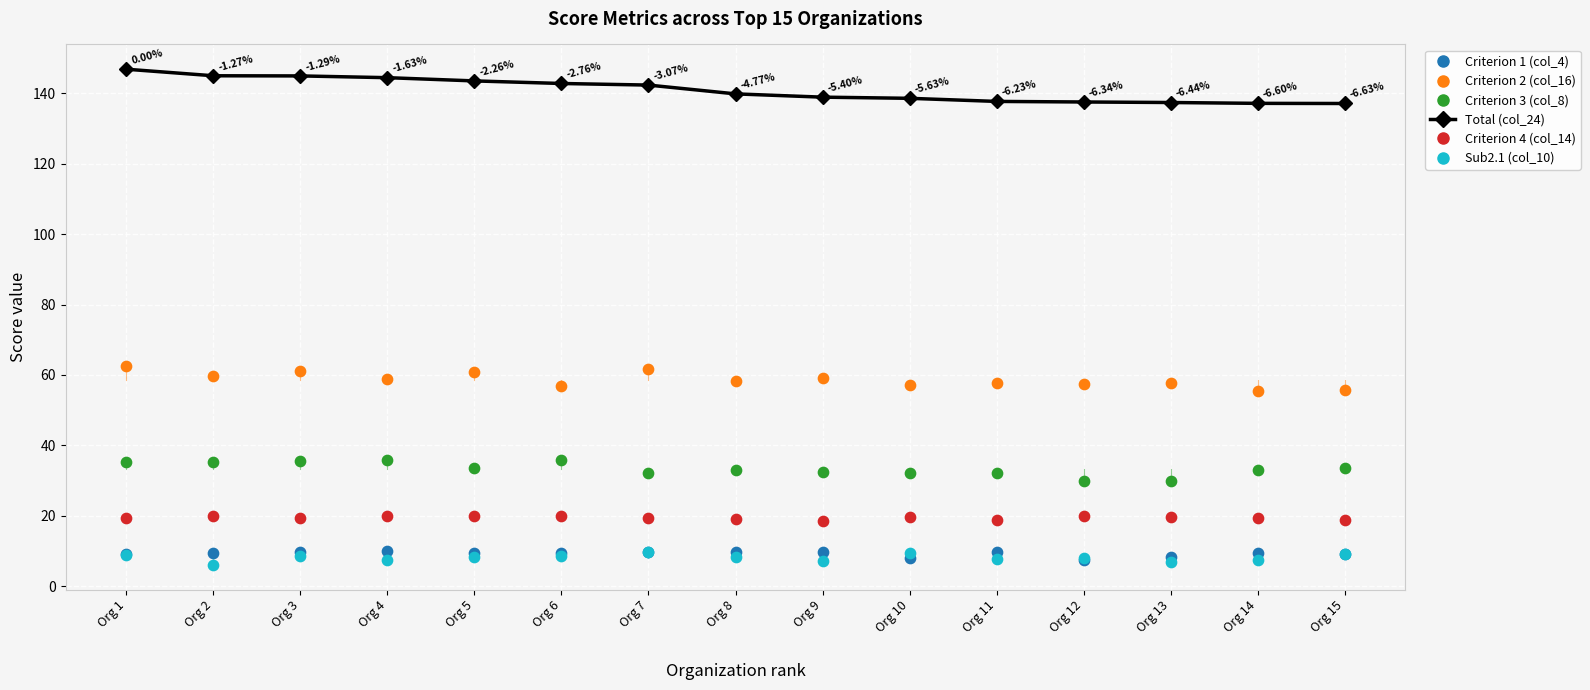

Which series has the widest spread of Y values?

Total Score